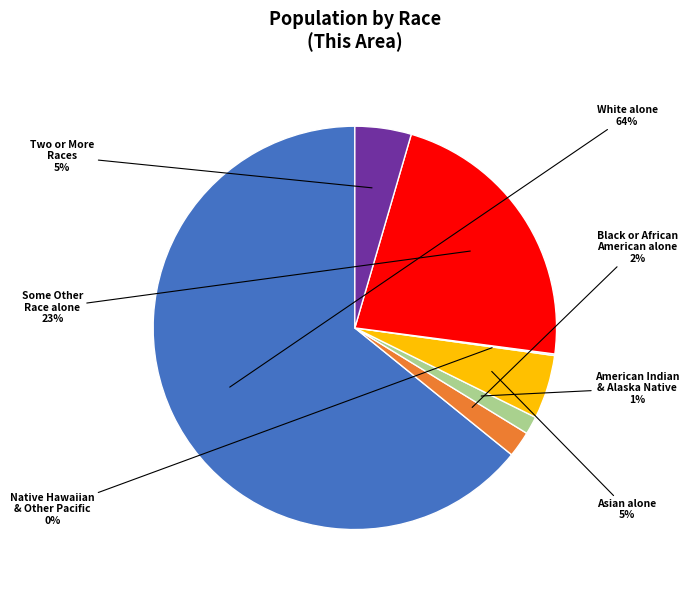

Does any single category account for the majority?

Yes